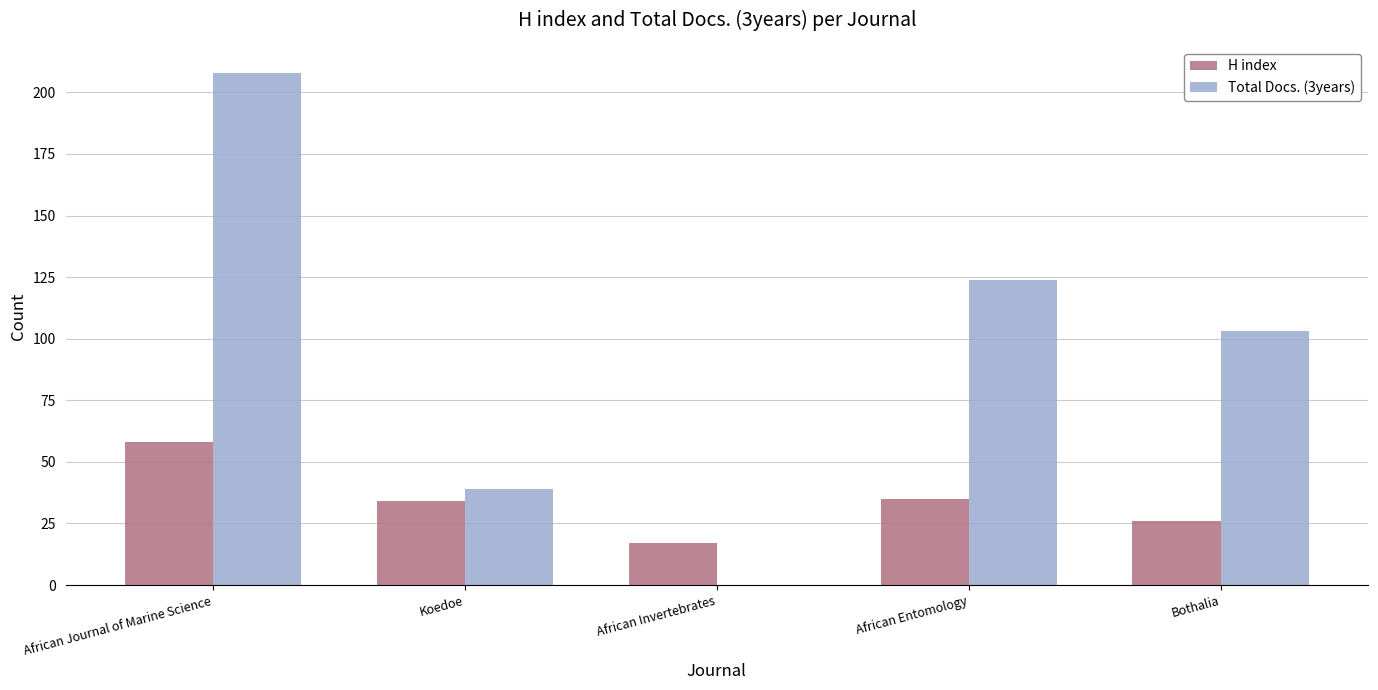

What is the sum of the Total Docs. (3years) values at Bothalia and Koedoe?

142